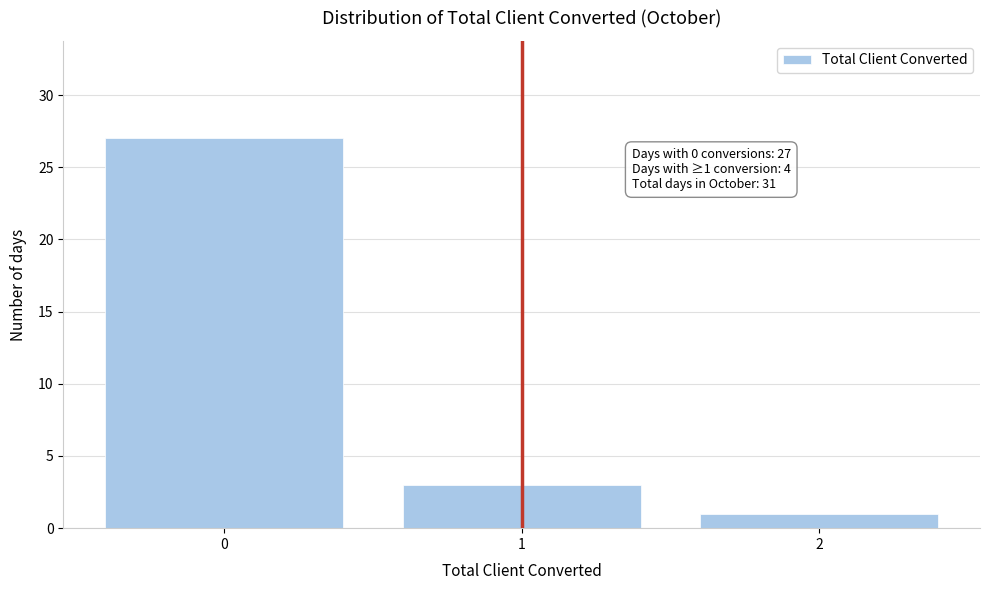

Which range on the x-axis has the tallest bar?

-0.5 to 0.5